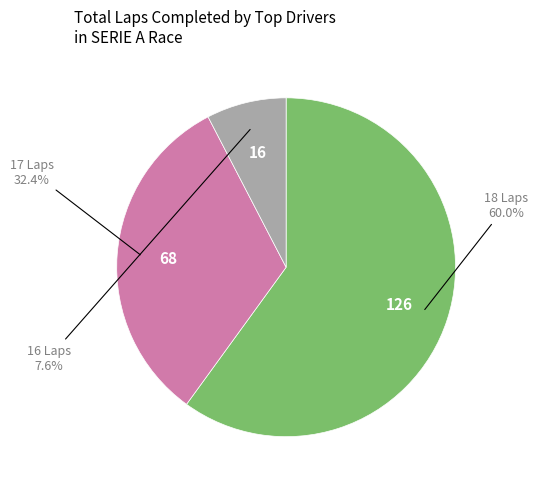

Is there a majority slice in this chart?

Yes